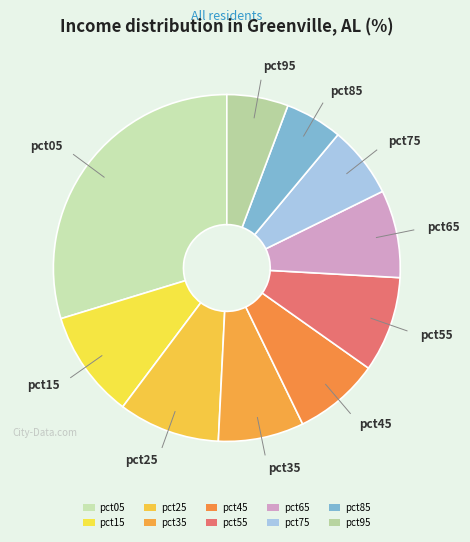

What percentage is the pct95 slice, to the nearest percent?

6%